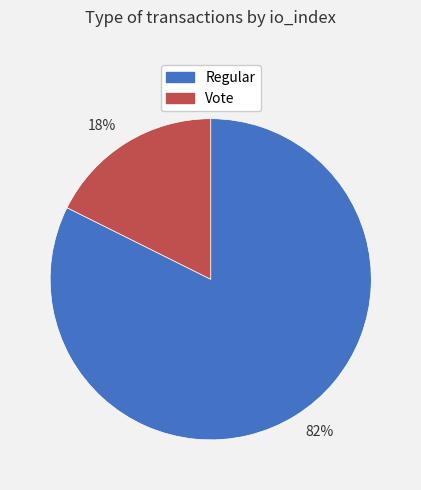

How many slices are in this pie chart?

2